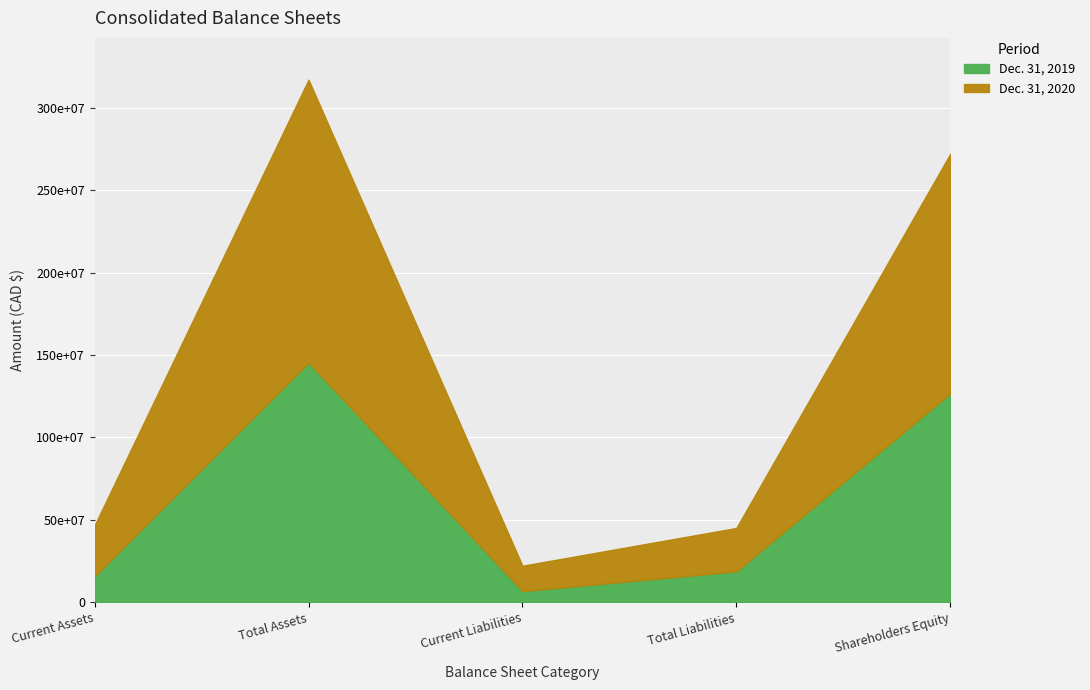

Rank the categories by Dec. 31, 2019 value from highest to lowest.

Total Assets, Shareholders Equity, Total Liabilities, Current Assets, Current Liabilities